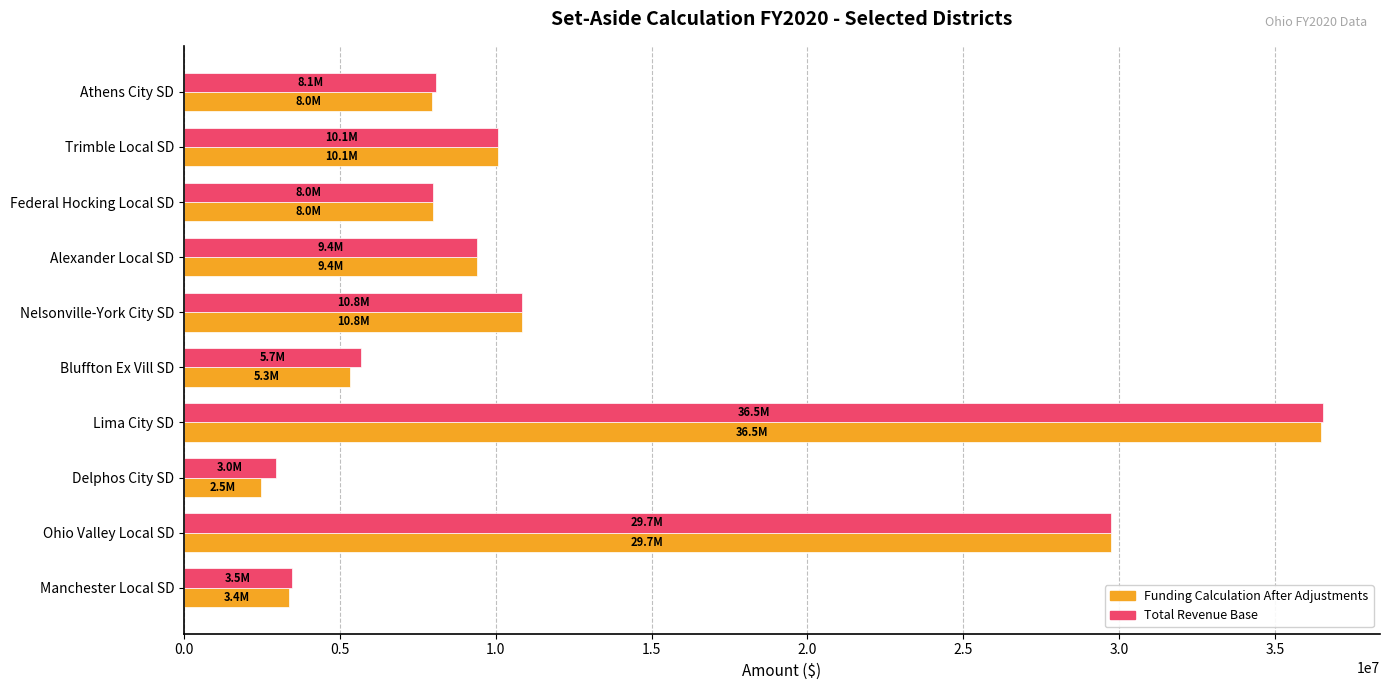

True or false: Total Revenue Base has a value of 36544481.4 at Lima City SD.

True